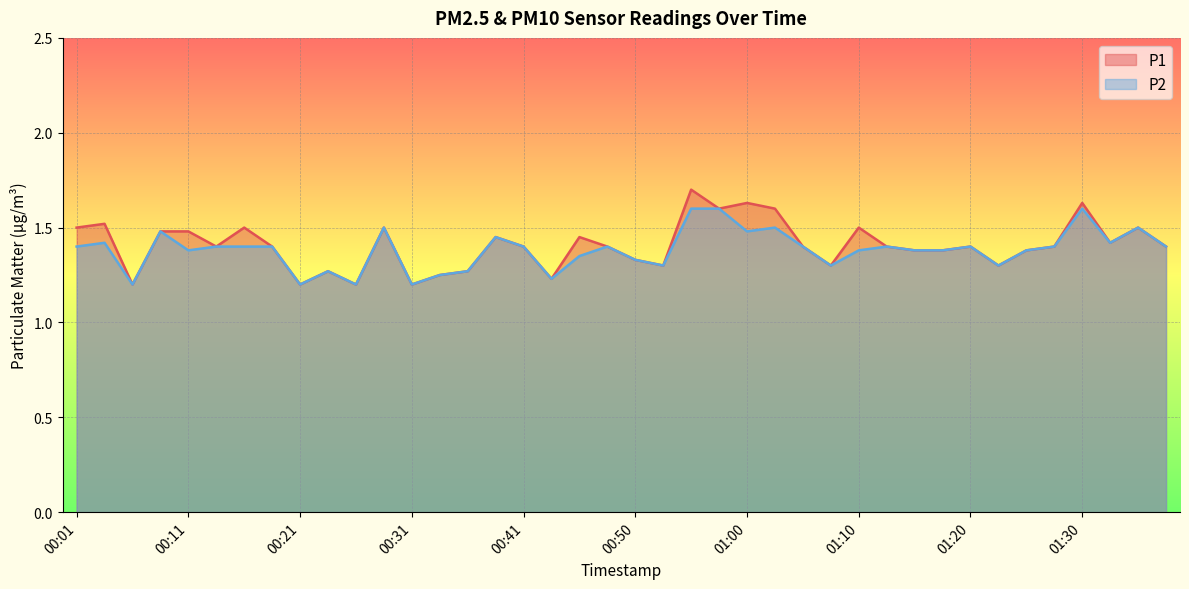

Is it true that P2 equals 2.3 at 01:15?

False